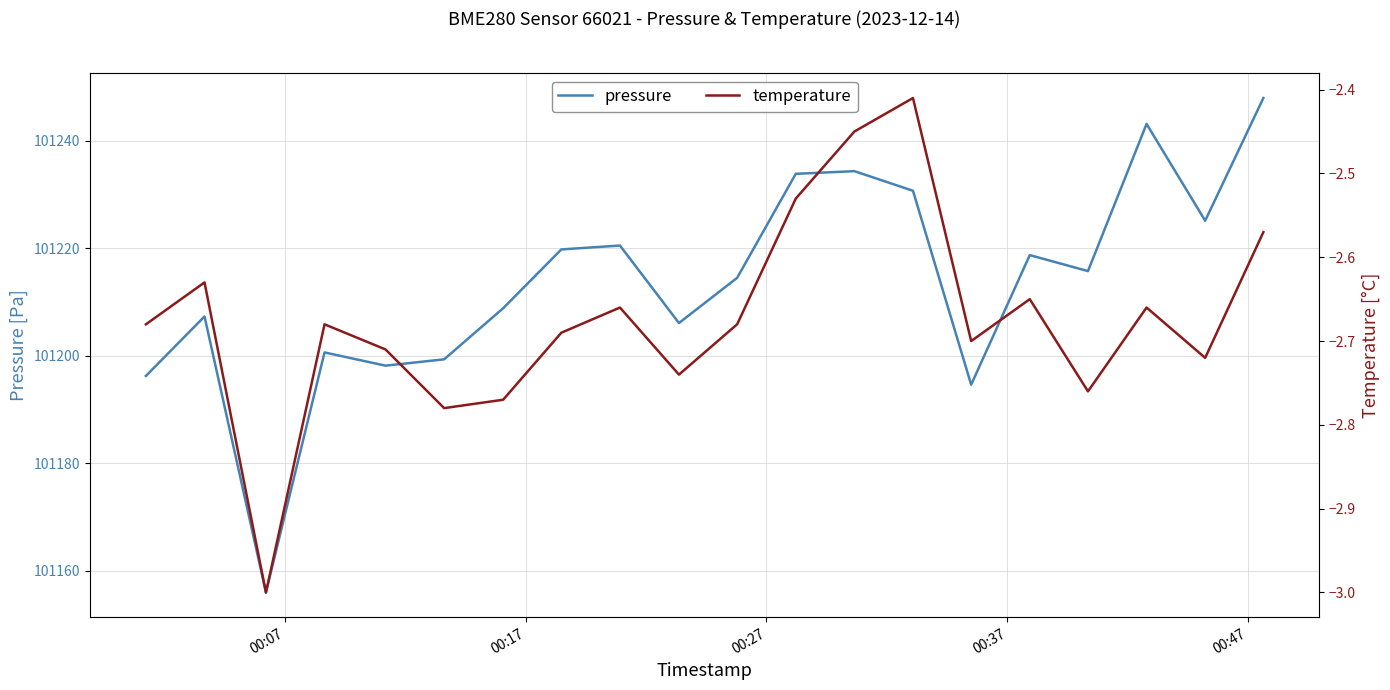

What is the difference between the maximum and minimum values in the temperature series?

0.6